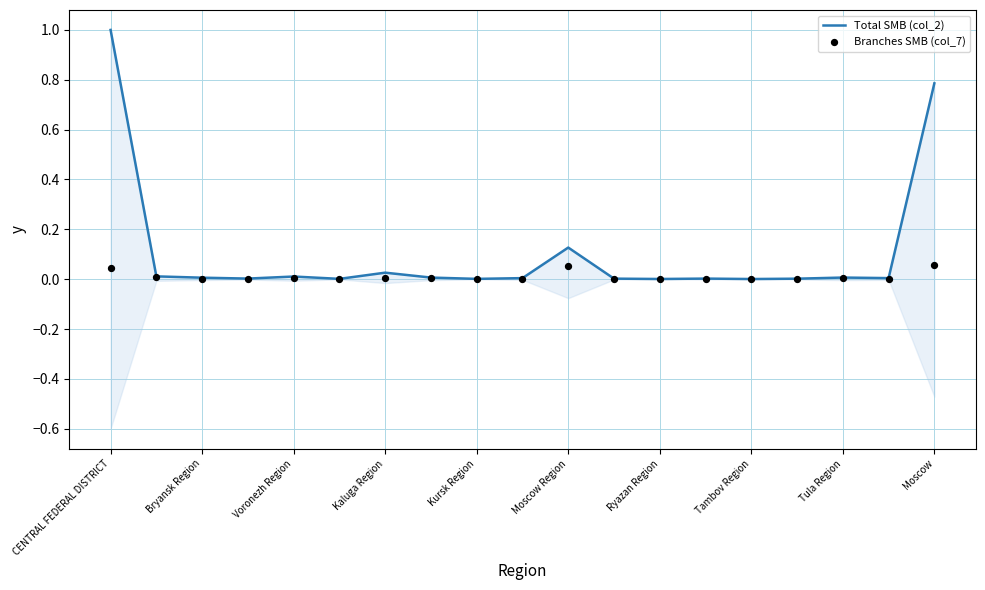

Which series has the largest total across all categories?

Total SMB (col_2)